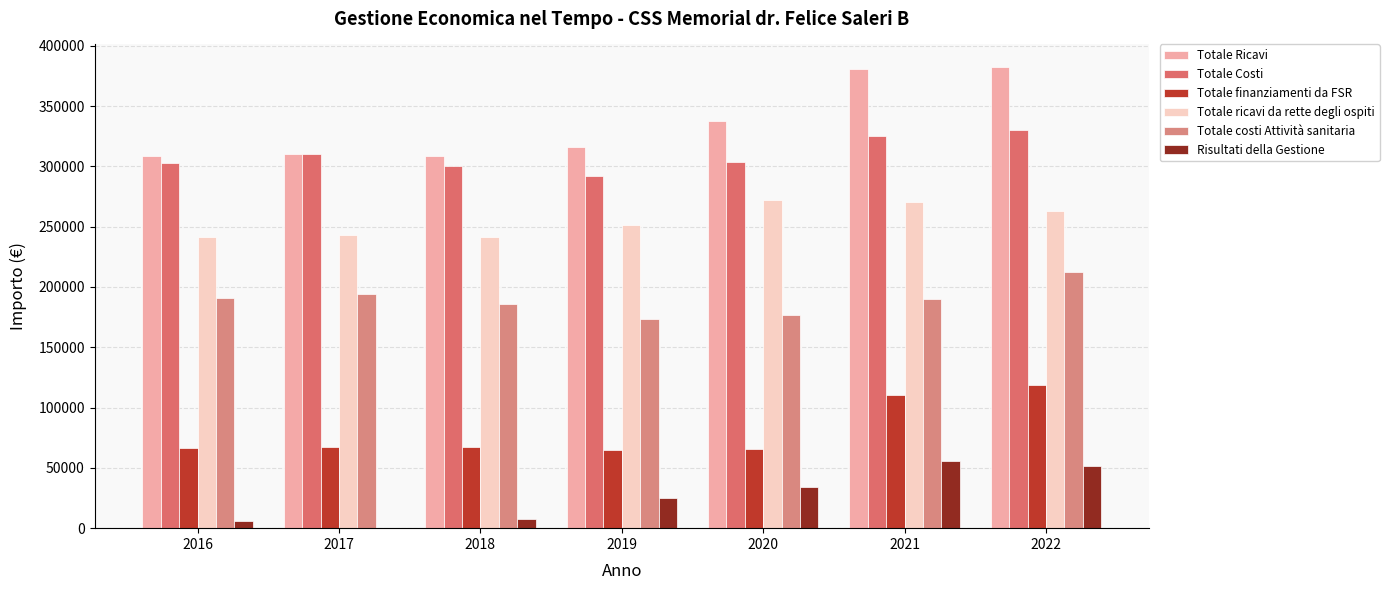

Reading right to left, extract all data points from this chart.

Totale Ricavi: 382037.2	380644.8	338006.0	316350.0	308605.0	310611.0	308451.0
Totale Costi: 330507.6	325242.4	303689.6	291699.0	300703.0	310155.0	302530.0
Totale finanziamenti da FSR: 118606.4	110462.5	65801.4	65056.0	67198.0	67316.0	66769.0
Totale ricavi da rette degli ospiti: 263430.8	270168.0	272204.6	251294.0	241407.0	243295.0	241682.0
Totale costi Attività sanitaria: 212359.2	189702.6	177166.8	173442.0	185644.0	193826.0	190912.0
Risultati della Gestione: 51529.6	55402.4	34316.4	24651.0	7902.0	456.0	5921.0